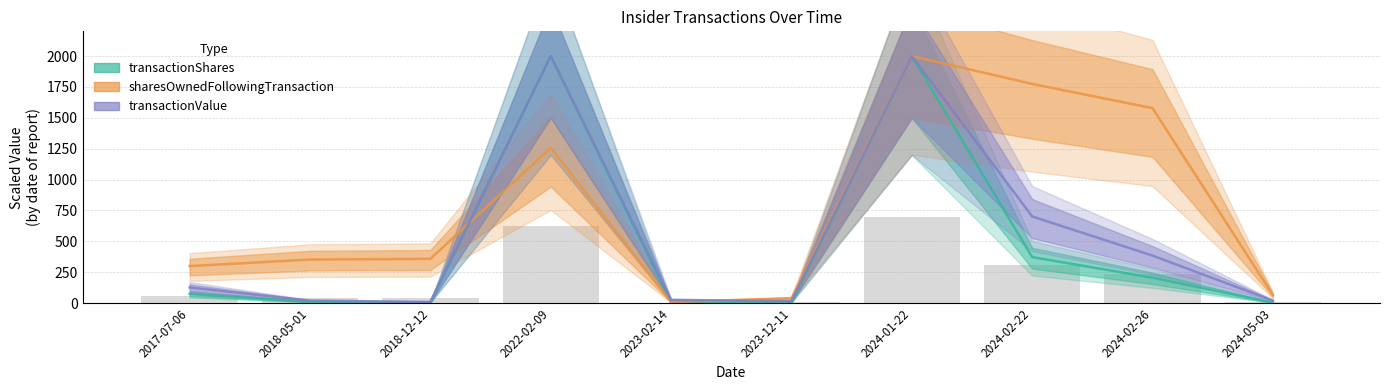

Which series has the largest total across all categories?

sharesOwnedFollowingTransaction